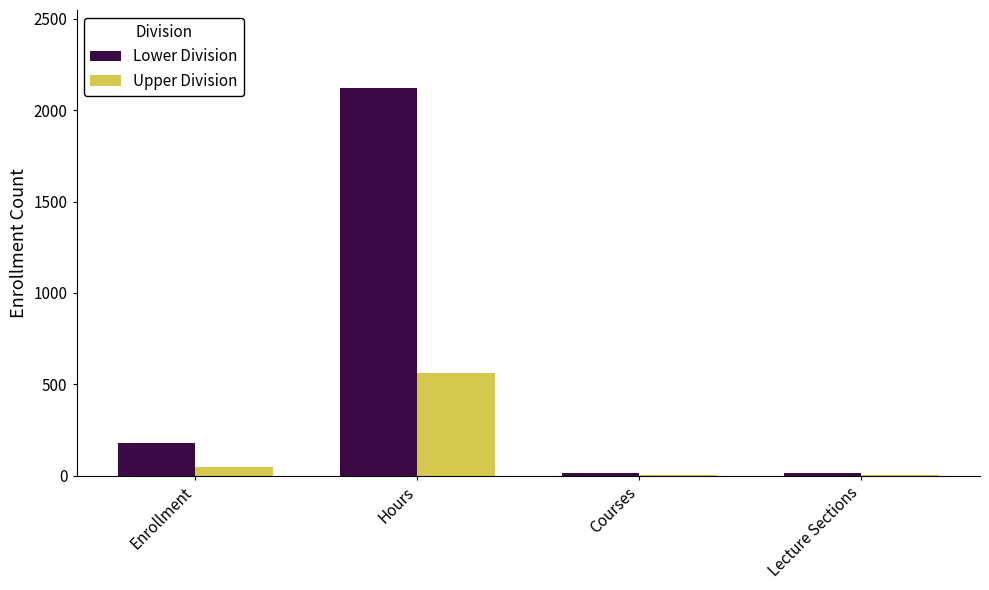

How many groups of bars are there?

4